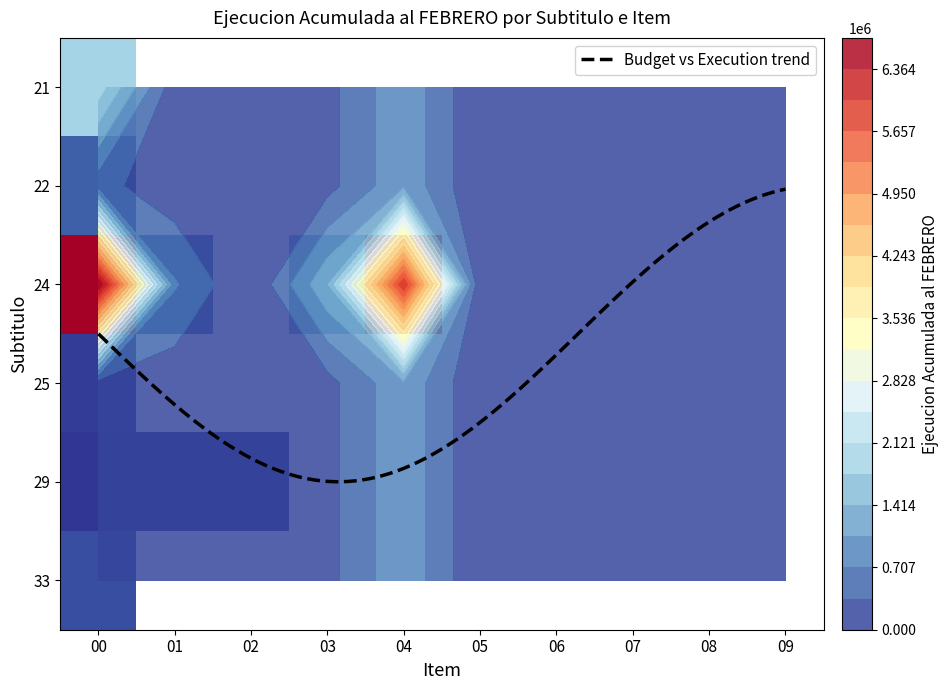

How many 29 values are between 0 and 713?

8